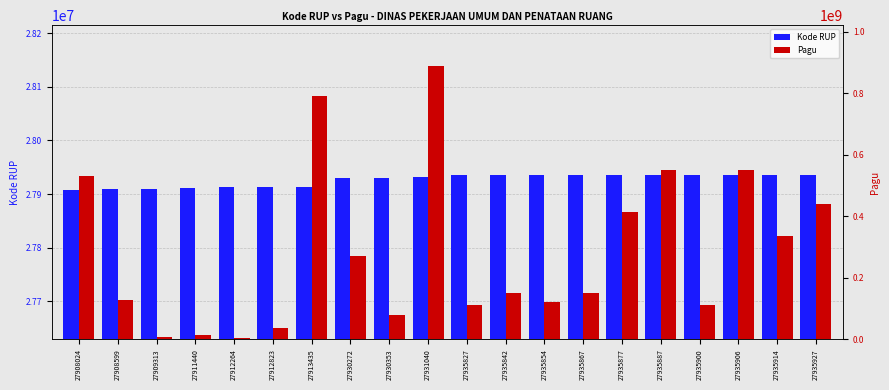

What are all the series names shown in the legend?

Kode RUP, Pagu